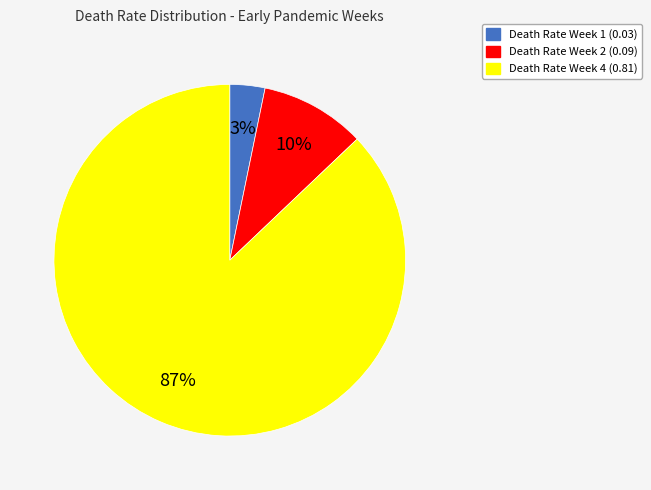

To the nearest percent, what is the difference between the largest and smallest slice percentages?

84%